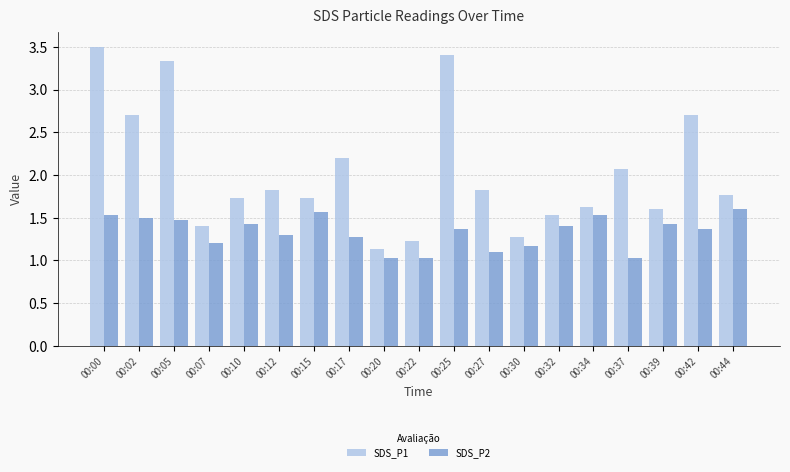

Which series changed the most between 00:15 and 00:27?

SDS_P2